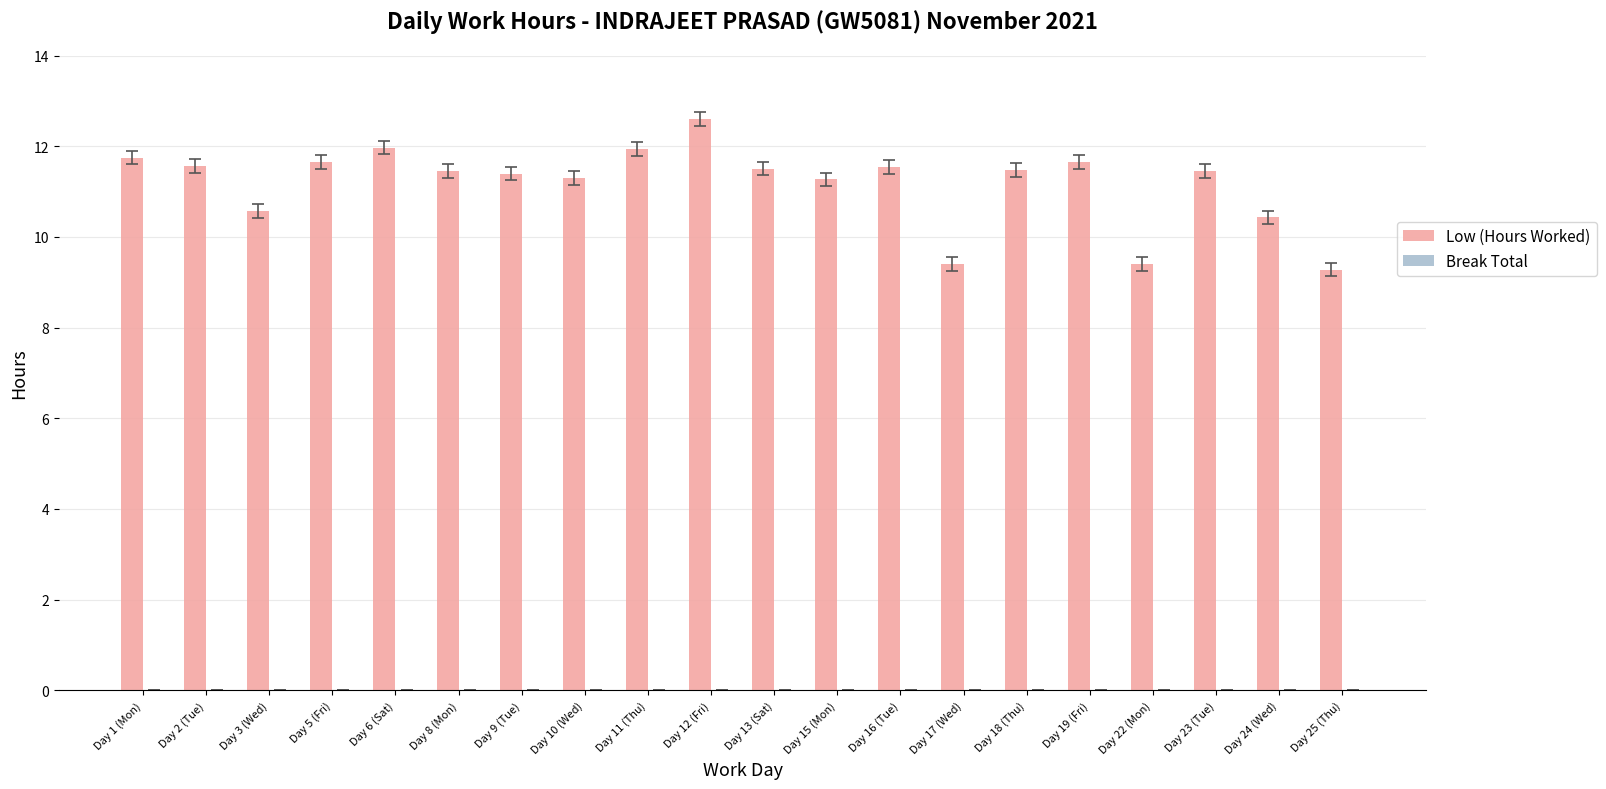

What is the difference between the maximum and minimum values?

3.3